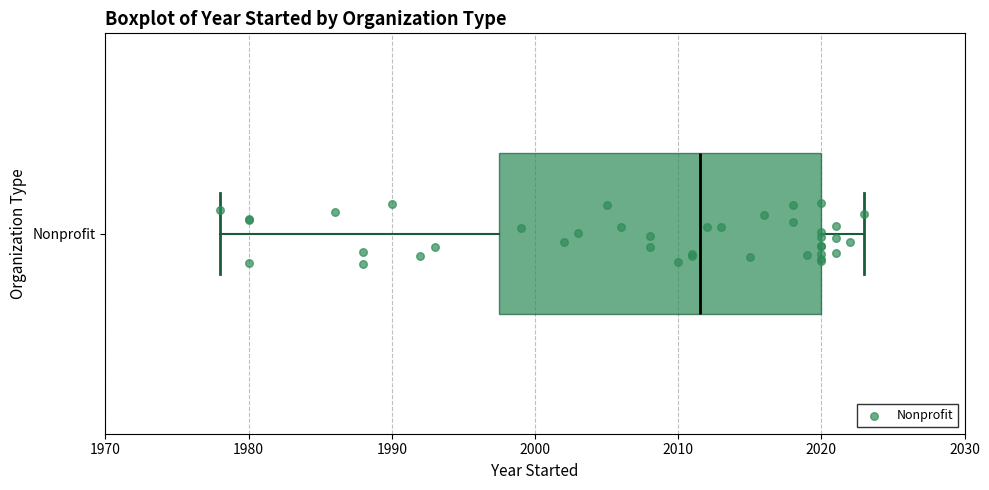

Read this box plot against the x-axis: the position of the median line, the range covered by the box, and the ends of both whiskers. The values are not printed on the chart, so give them approximately, as read against the axis.

median 2012, box 1998 to 2020, whiskers 1978 to 2023